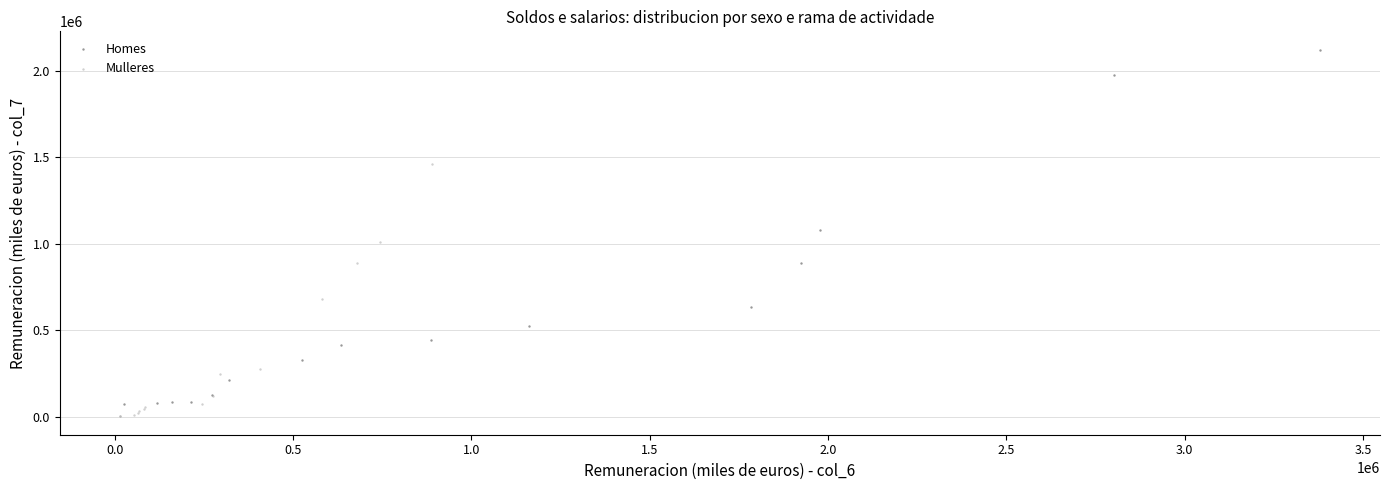

Which series reaches the maximum Y coordinate?

Homes